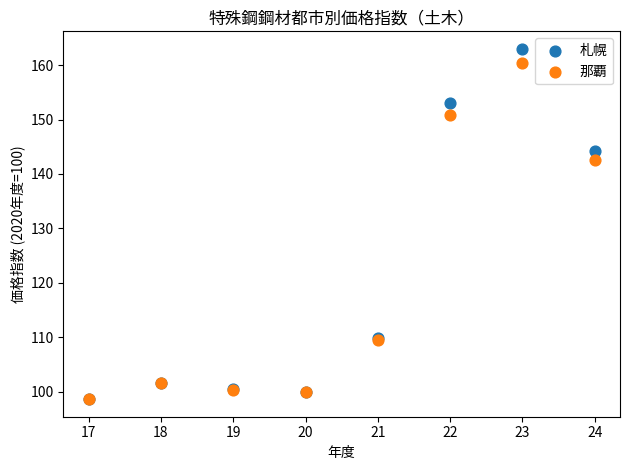

In the 那覇 series, what Y value is closest to 129?

142.5